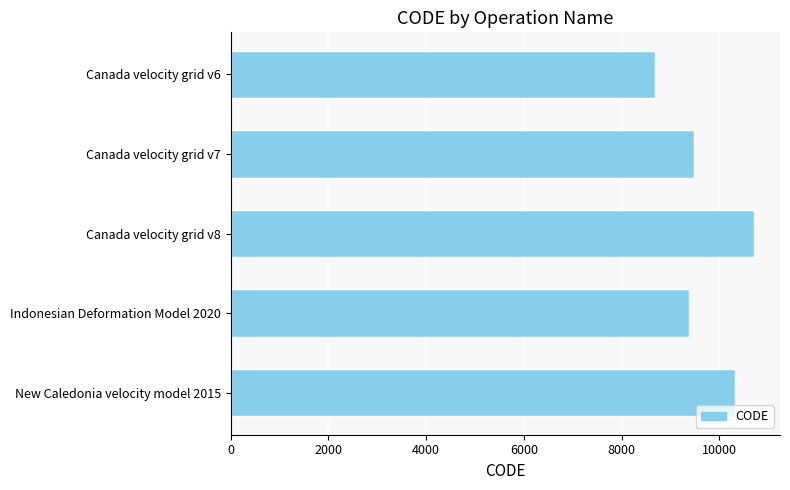

List the labels in order of value, largest first.

Canada velocity grid v8, New Caledonia velocity model 2015, Canada velocity grid v7, Indonesian Deformation Model 2020, Canada velocity grid v6